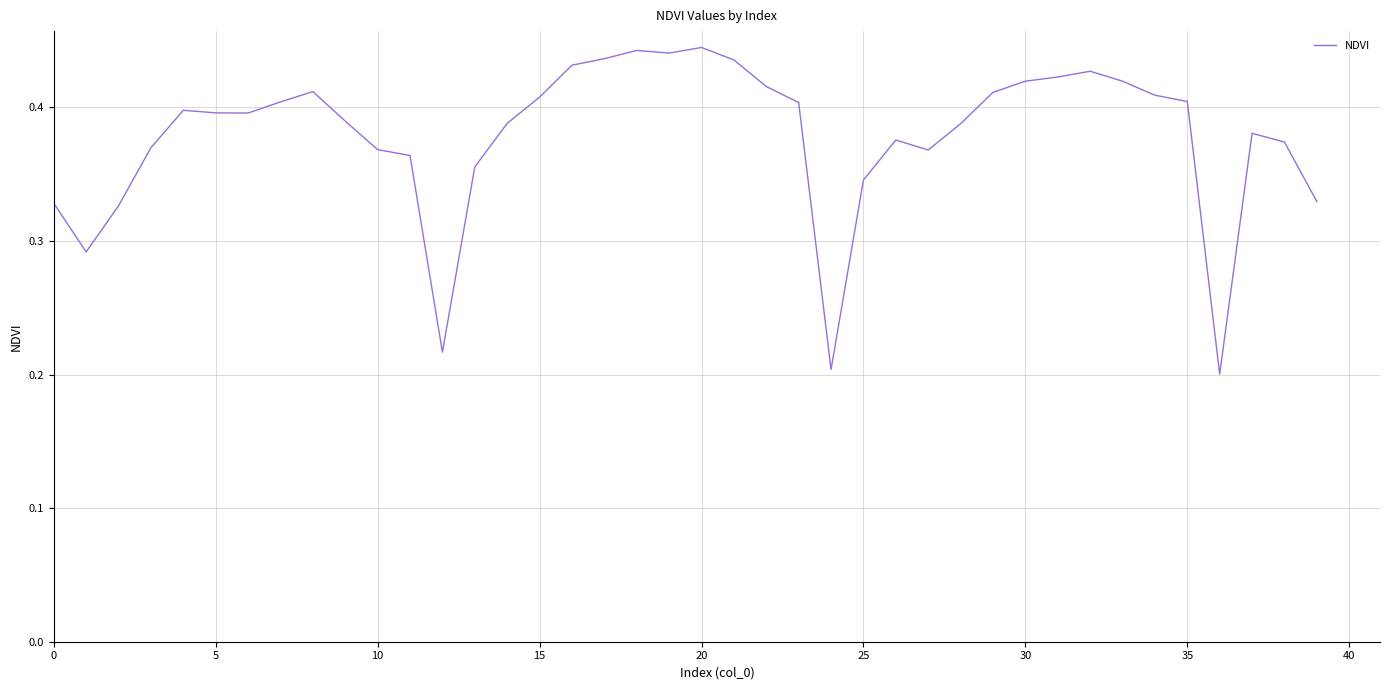

What is the average value?

0.4